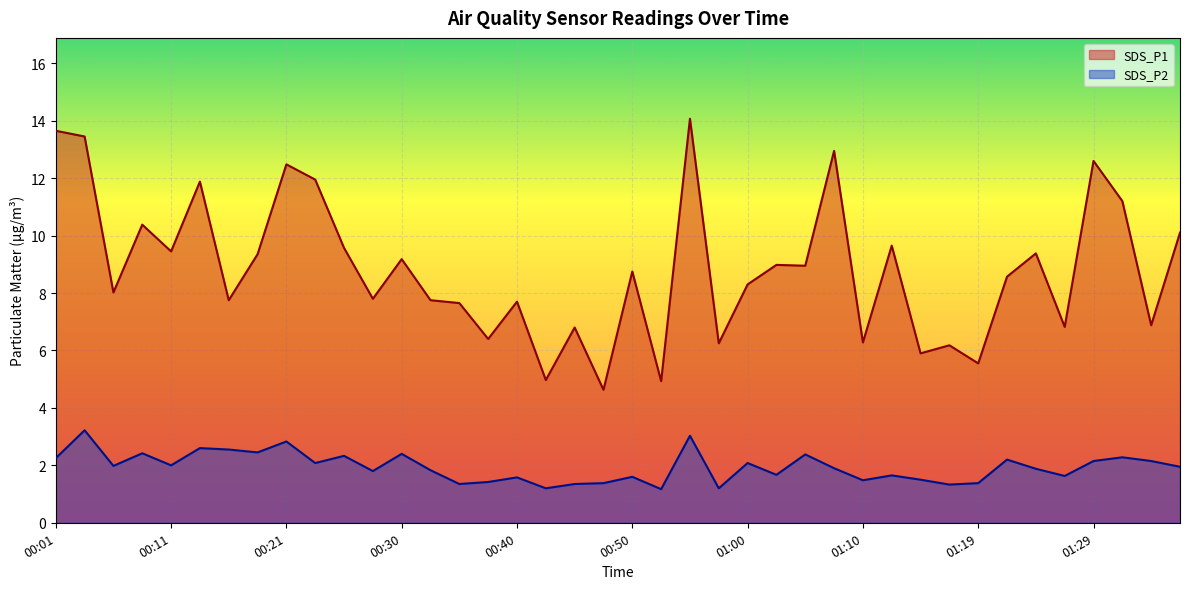

What are all the series names shown in the legend?

SDS_P1, SDS_P2